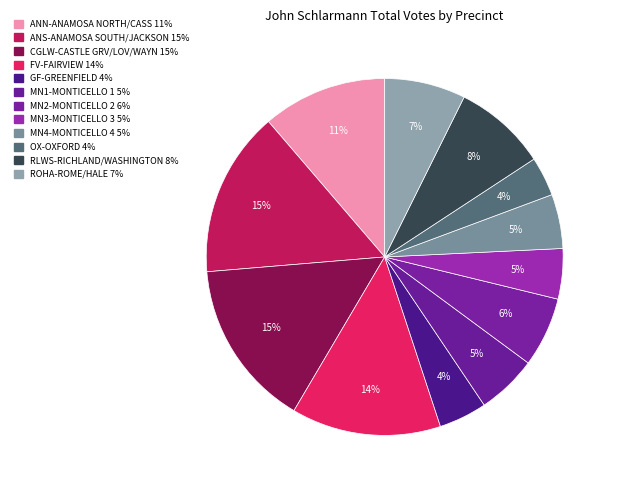

Is the sum of OX-OXFORD and FV-FAIRVIEW greater than half?

No